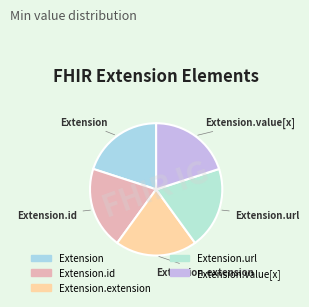

How many slices are in this pie chart?

5